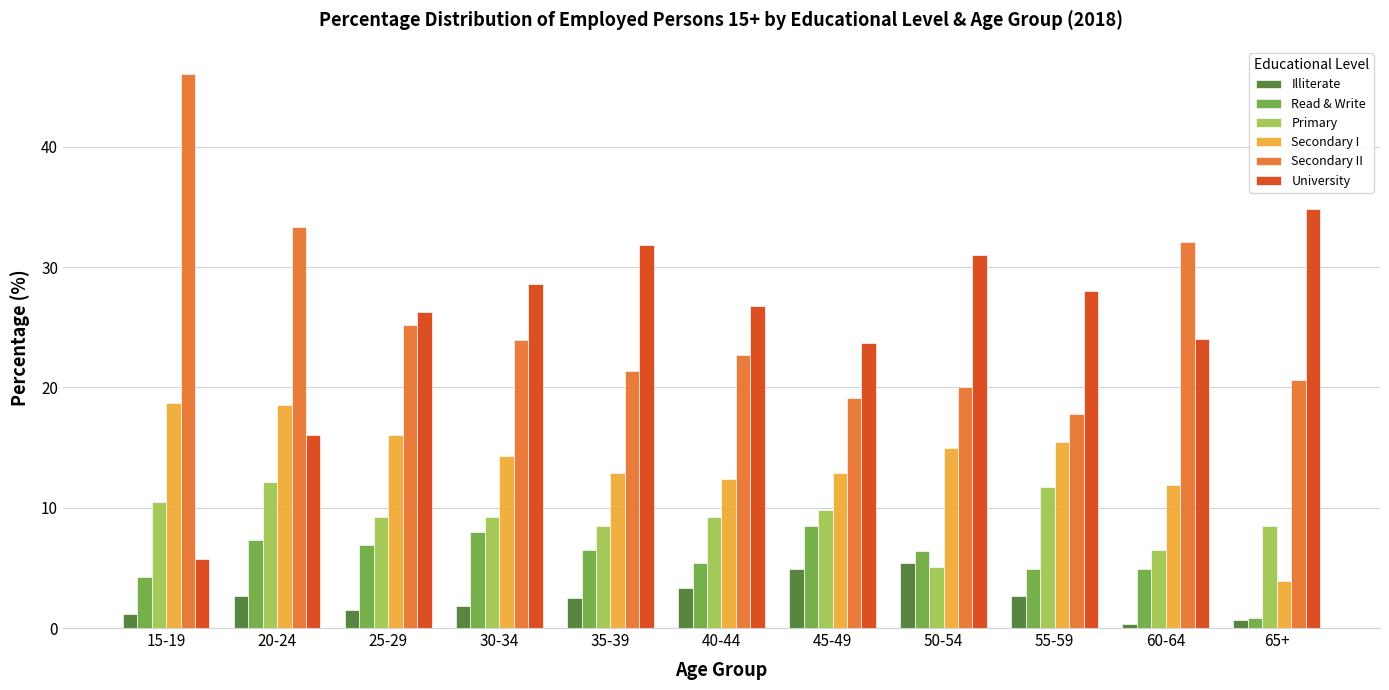

At which category does the chart reach its peak across all series?

15-19